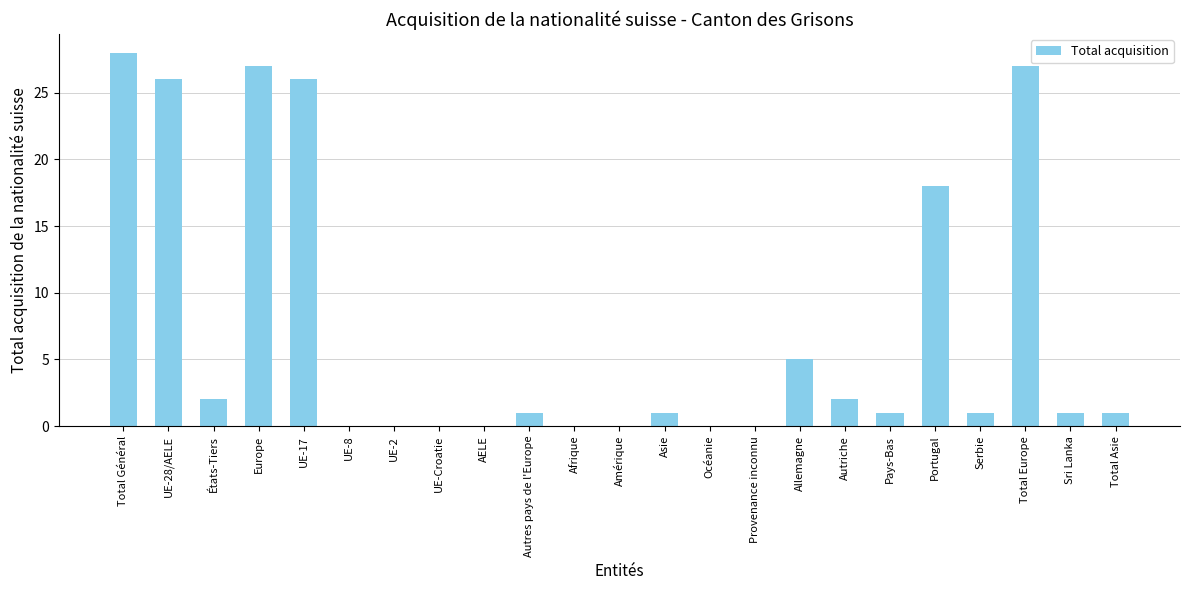

Reading right to left, transcribe all the data shown in this chart.

Total Asie=1	Sri Lanka=1	Total Europe=27	Serbie=1	Portugal=18	Pays-Bas=1	Autriche=2	Allemagne=5	Provenance inconnu=0	Océanie=0	Asie=1	Amérique=0	Afrique=0	Autres pays de l'Europe=1	AELE=0	UE-Croatie=0	UE-2=0	UE-8=0	UE-17=26	Europe=27	États-Tiers=2	UE-28/AELE=26	Total Général=28